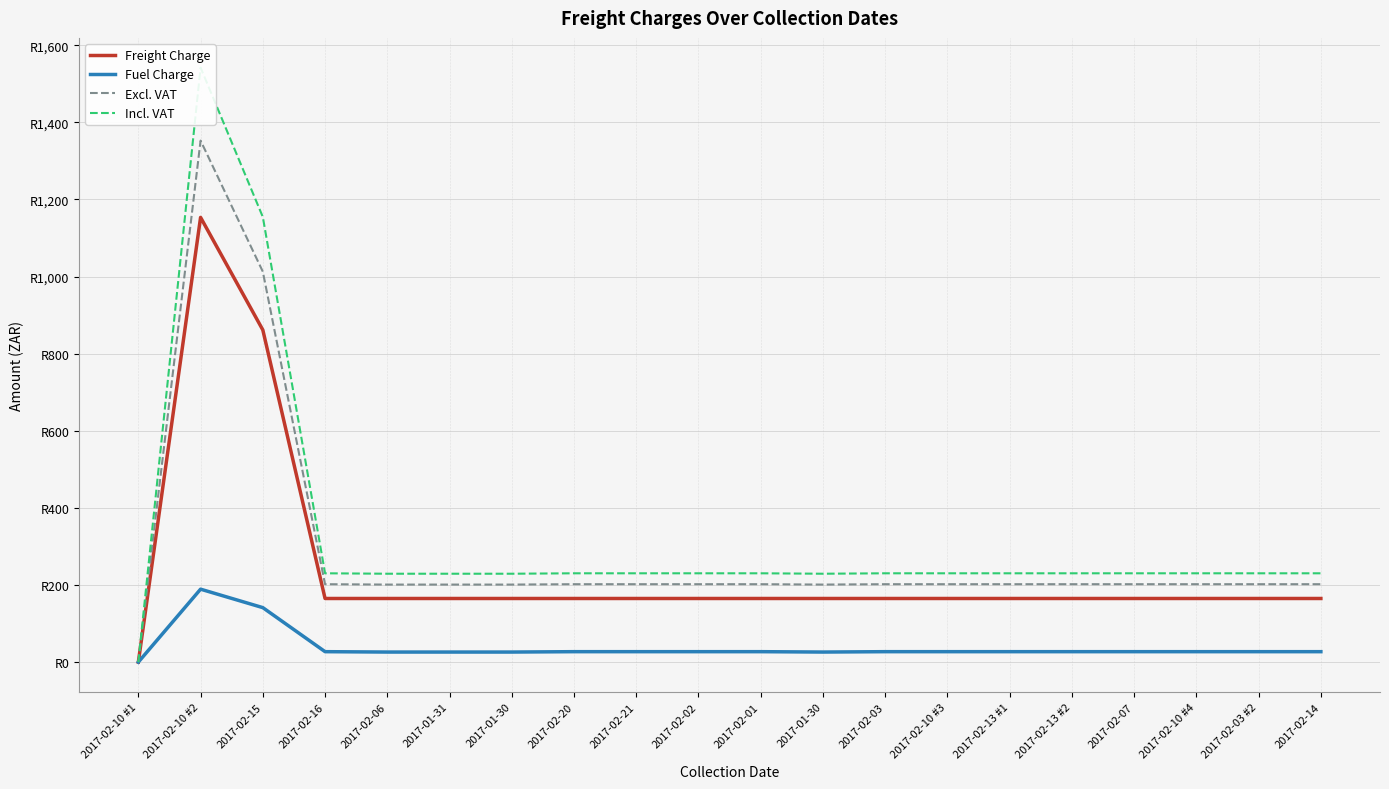

Count the number of data series in this chart.

4